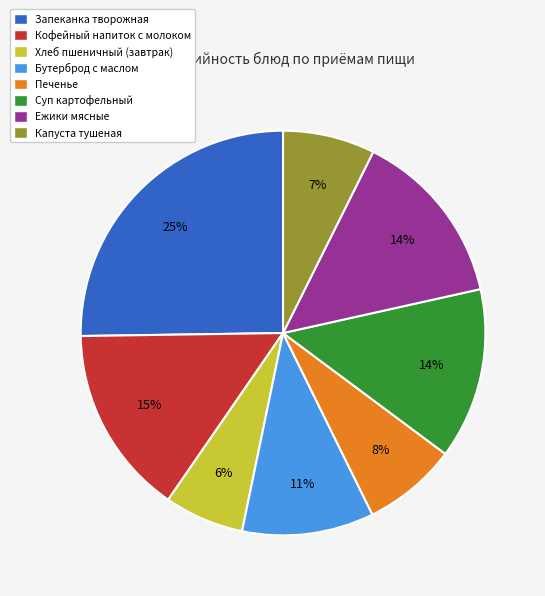

Count the number of slices in the pie.

8